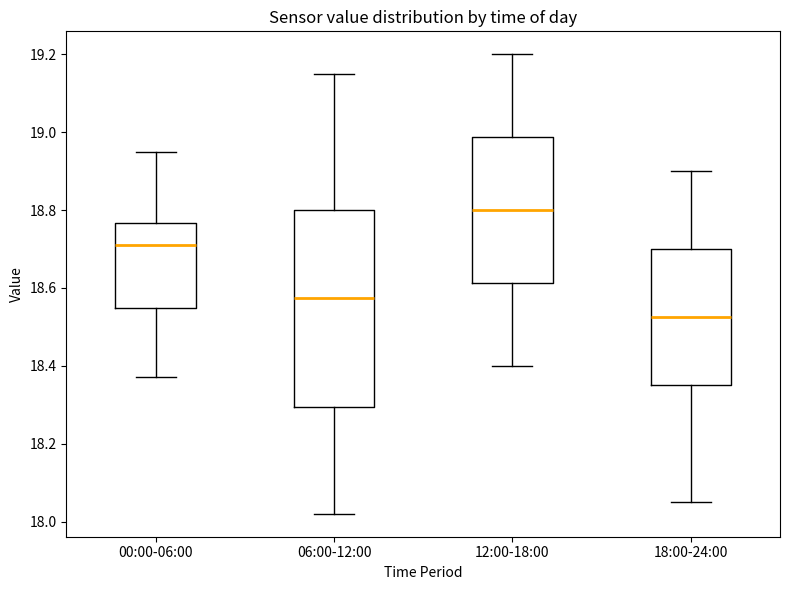

Which box is the tallest, from its lower edge to its upper edge?

06:00-12:00